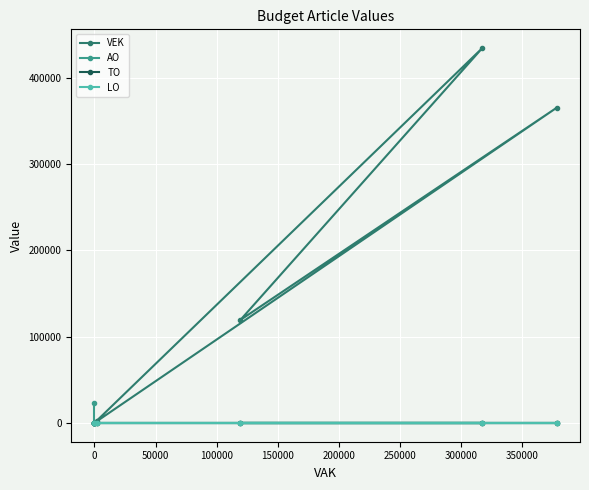

True or false: AO has more than 2 interior local peaks.

False